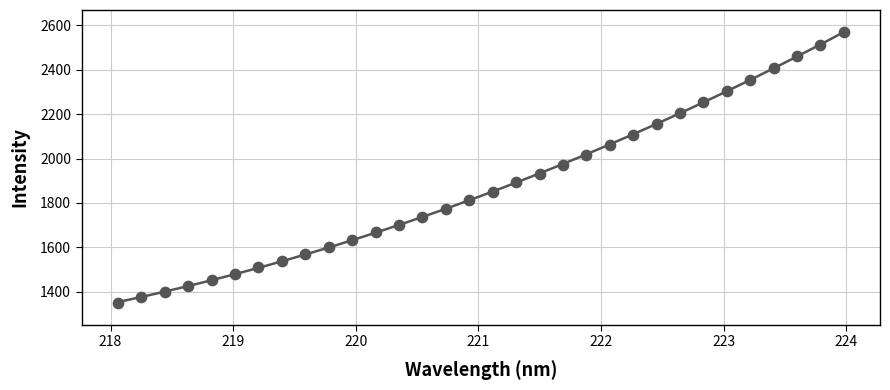

What is the range of X values (max minus min)?

5.9